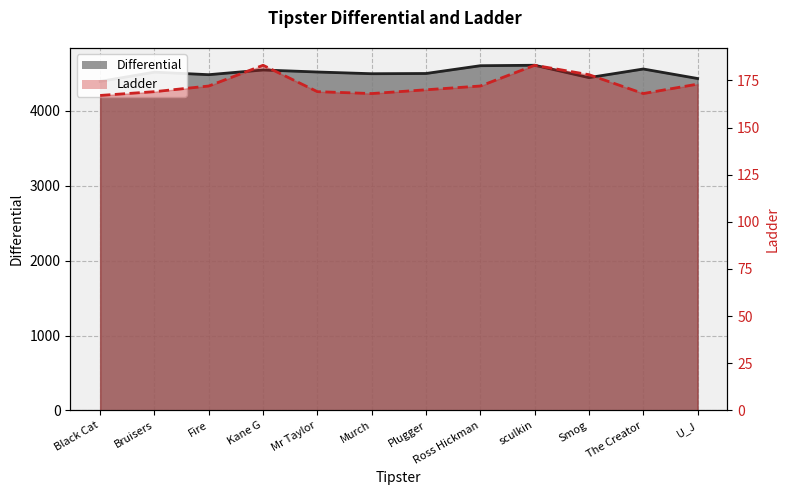

What is the label of the 2nd point from the right?

The Creator